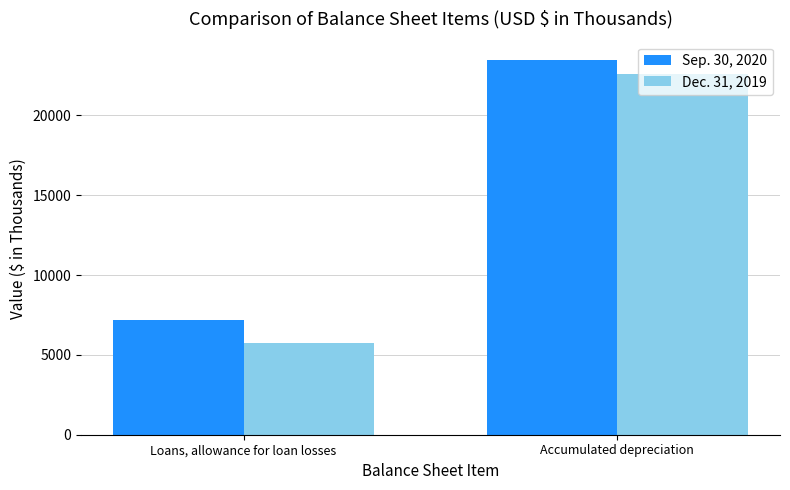

Does the chart contain any negative values?

No